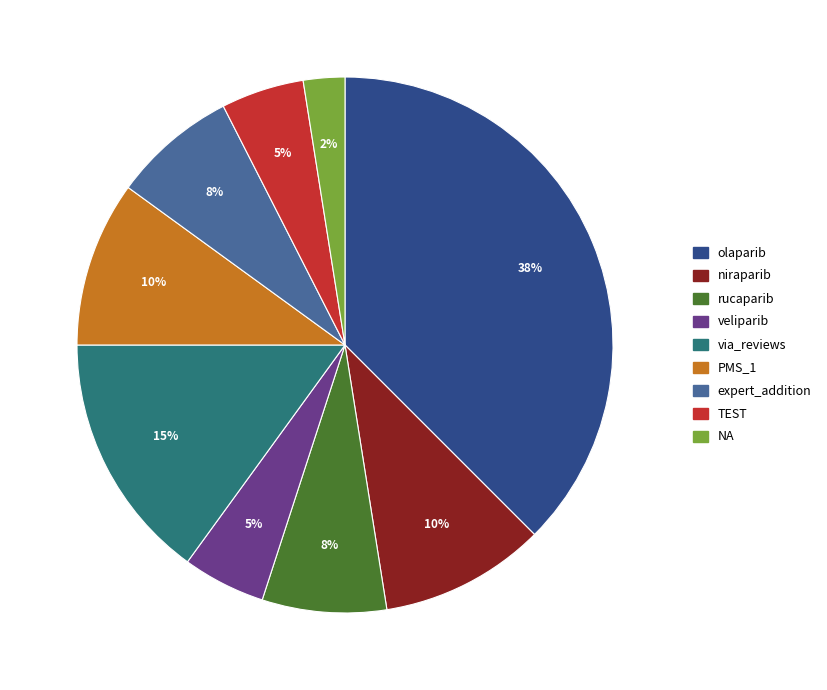

How many slices are in this pie chart?

9